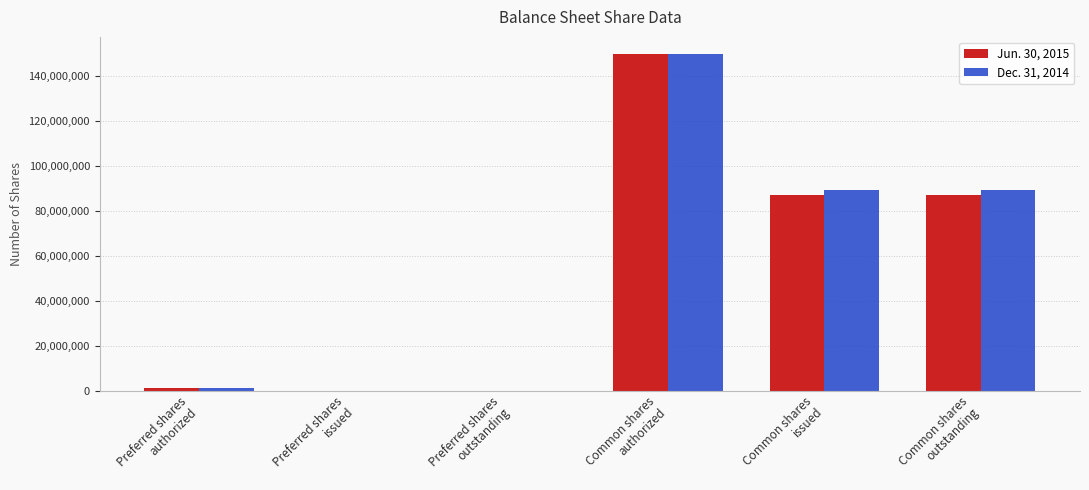

Reading right to left, extract all data points from this chart.

Jun. 30, 2015: 87142543	87142543	150000000	0	0	1000000
Dec. 31, 2014: 89146093	89146093	150000000	0	0	1000000